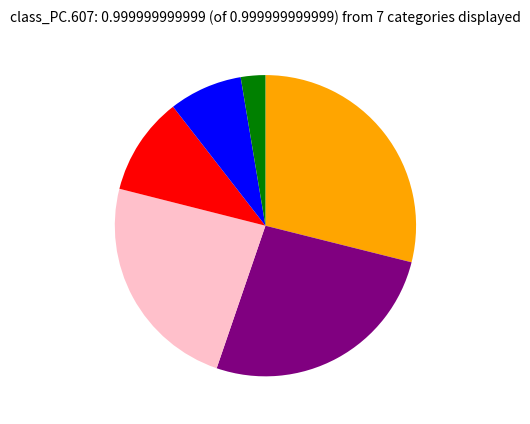

Does any single category account for the majority?

No